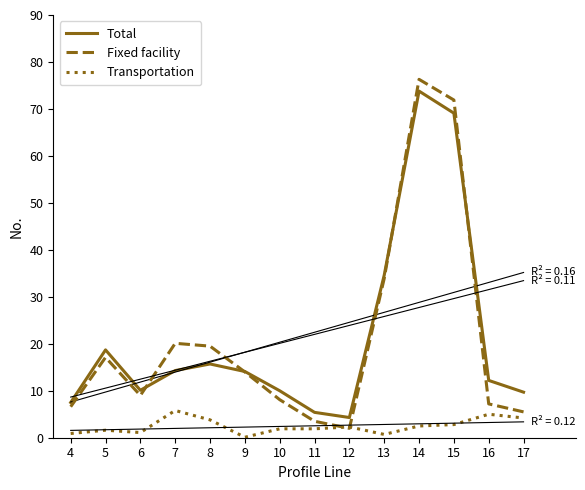

What is the value of the Transportation point at the 12th from the left?

2.8